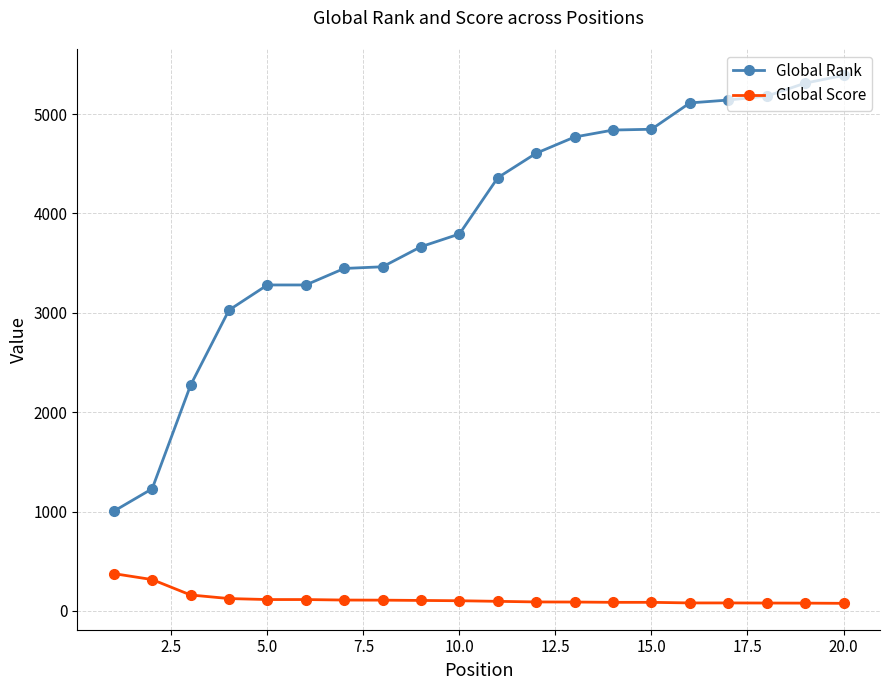

Which series has the largest total across all categories?

Global Rank